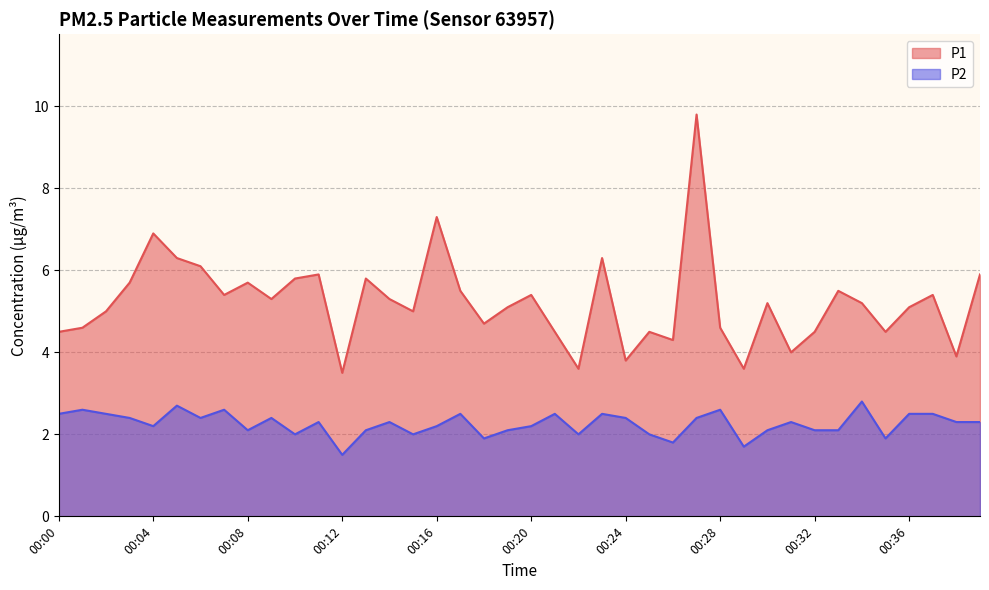

At 00:38, list the series in order from largest to smallest.

P1, P2